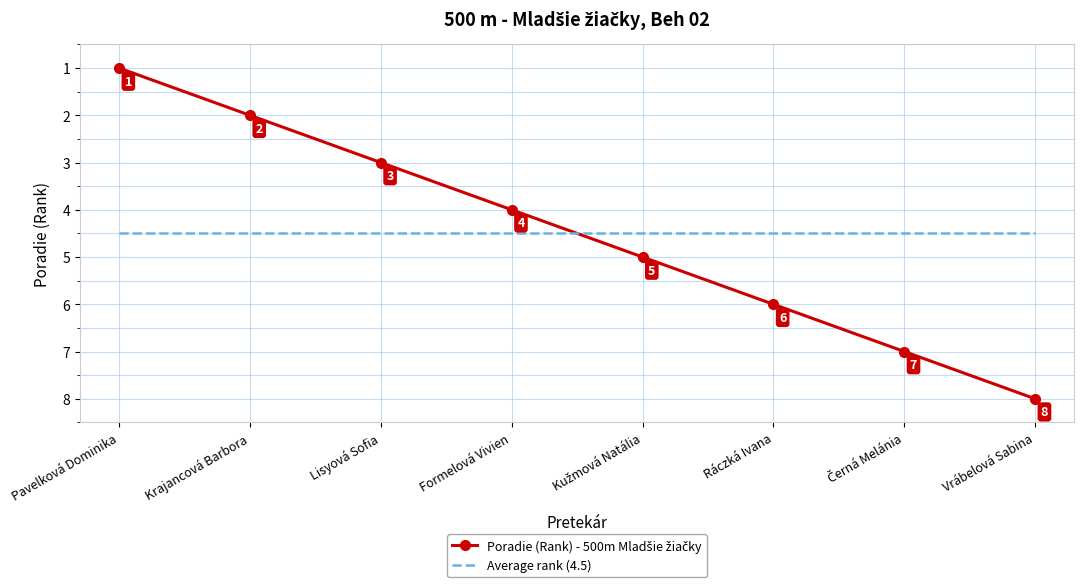

What is the maximum value shown in the chart?

8.0